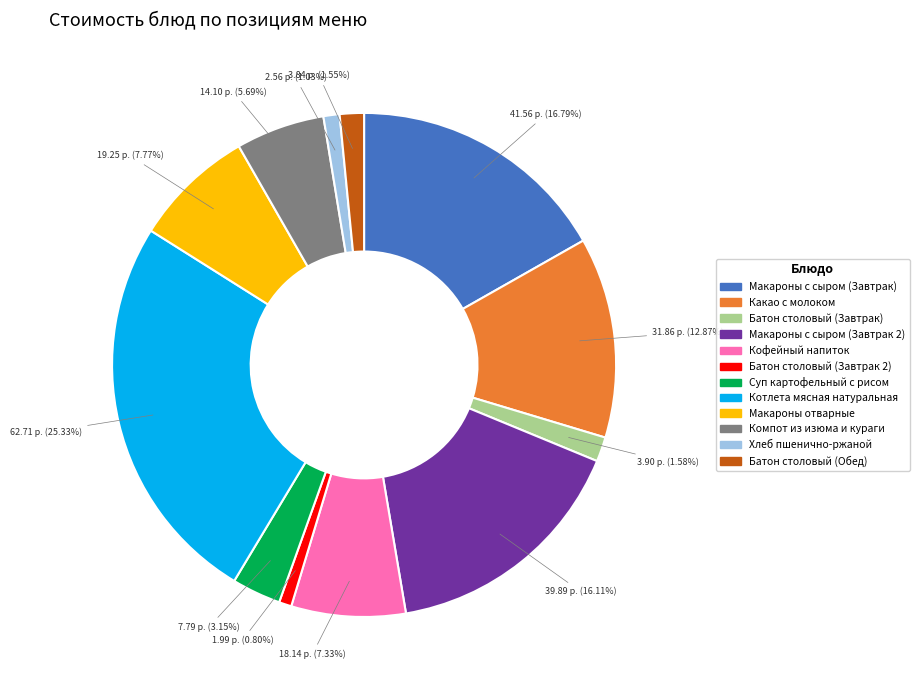

Count the number of slices in the pie.

12